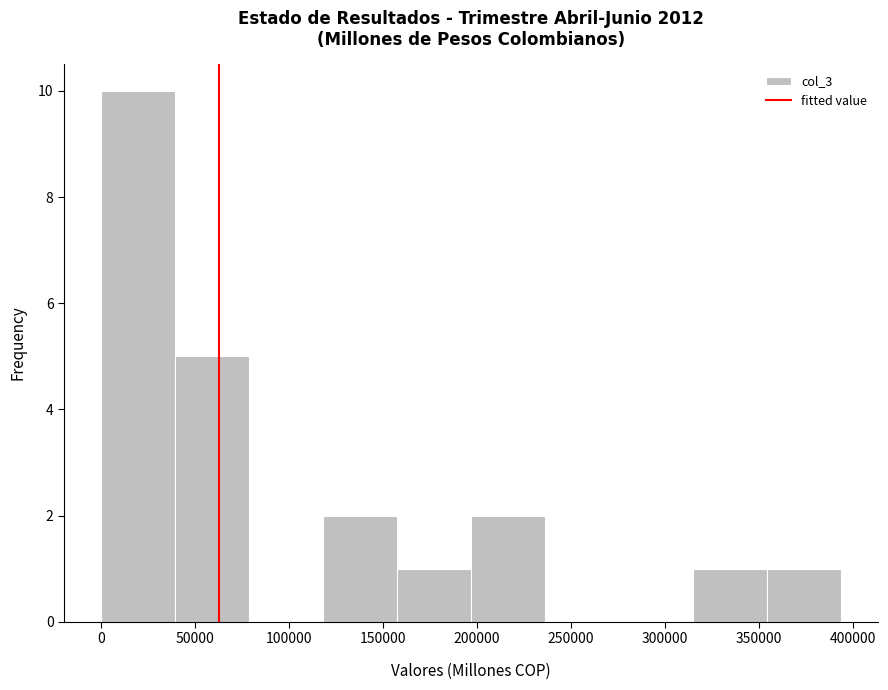

What is the height of the bar covering 315000 to 355000 on the x-axis? Neither the bar edges nor the heights are printed on the chart, so give them approximately, as read against the axes.

1